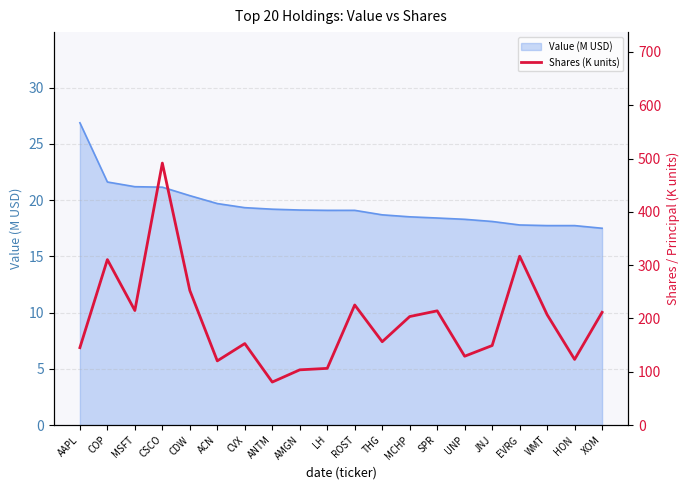

Which label corresponds to the largest value in the chart?

CSCO